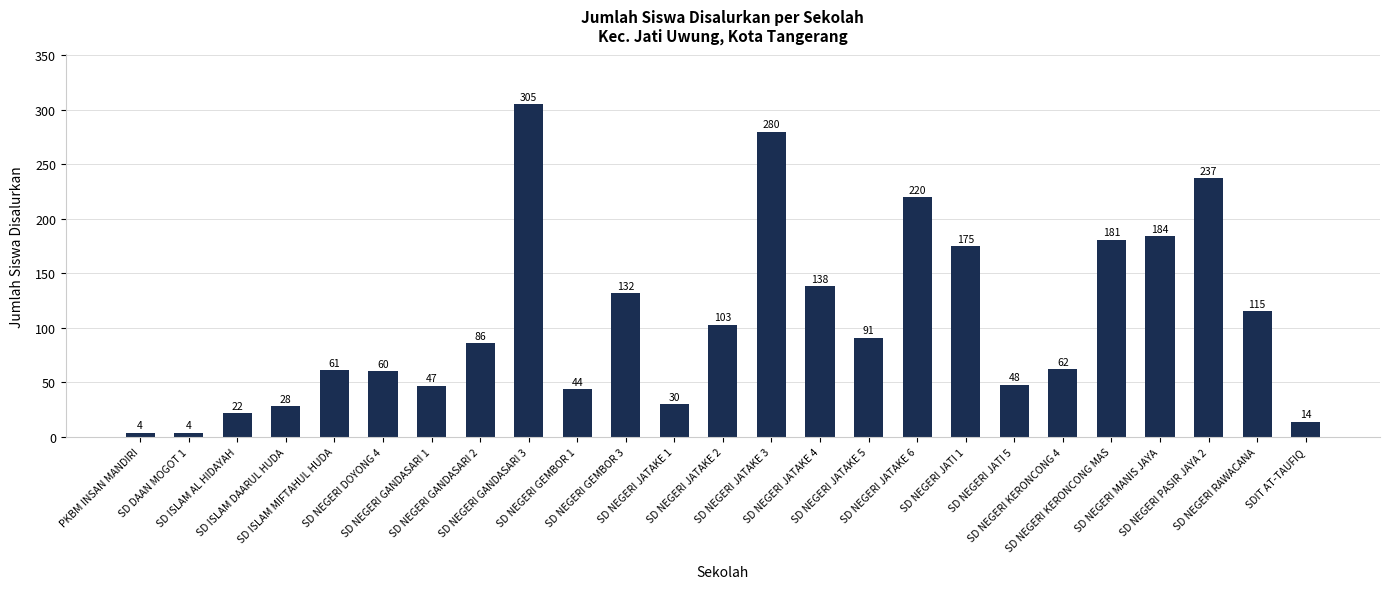

What is the maximum value shown in the chart?

305